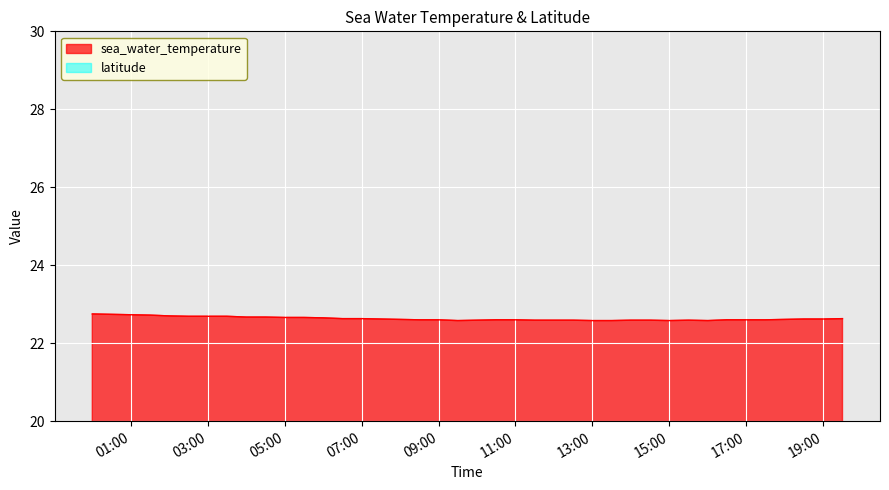

Is it true that the value at 2010-12-01T14:00:00Z is 22.6?

True